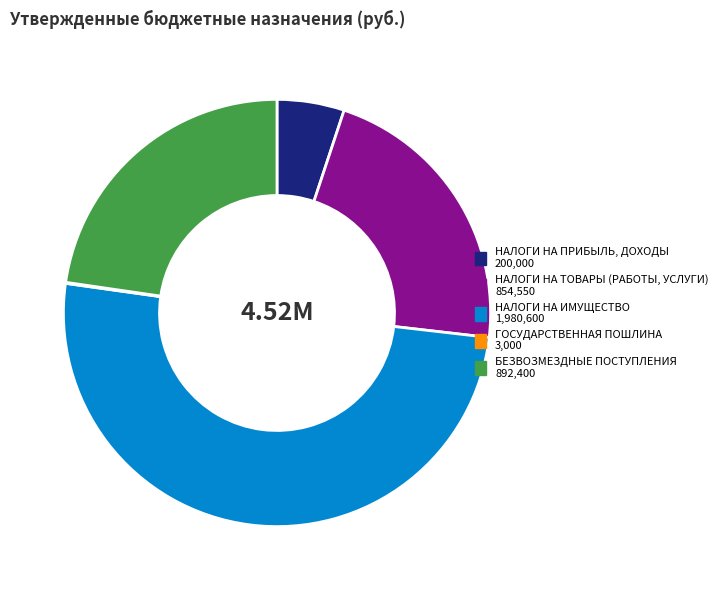

Do НАЛОГИ НА ТОВАРЫ (РАБОТЫ, УСЛУГИ) and НАЛОГИ НА ИМУЩЕСТВО together represent more than half of the pie?

Yes